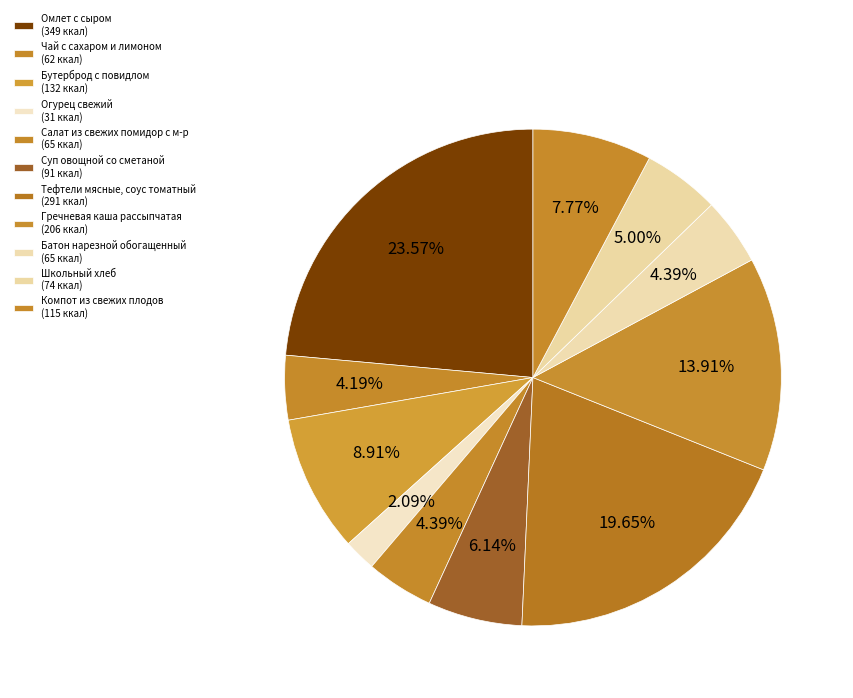

How many slices are in this pie chart?

11